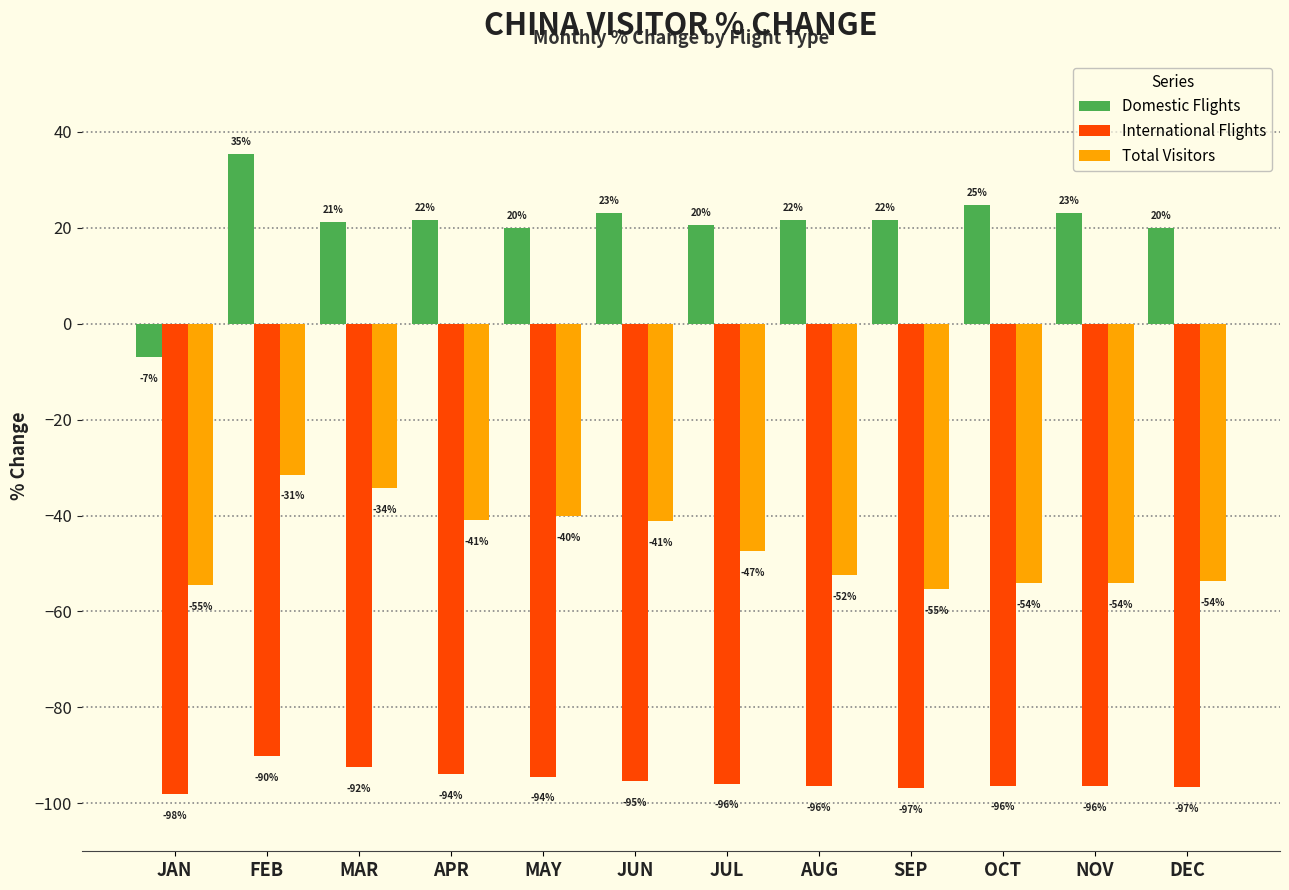

At which category is the sum across all series the highest?

FEB